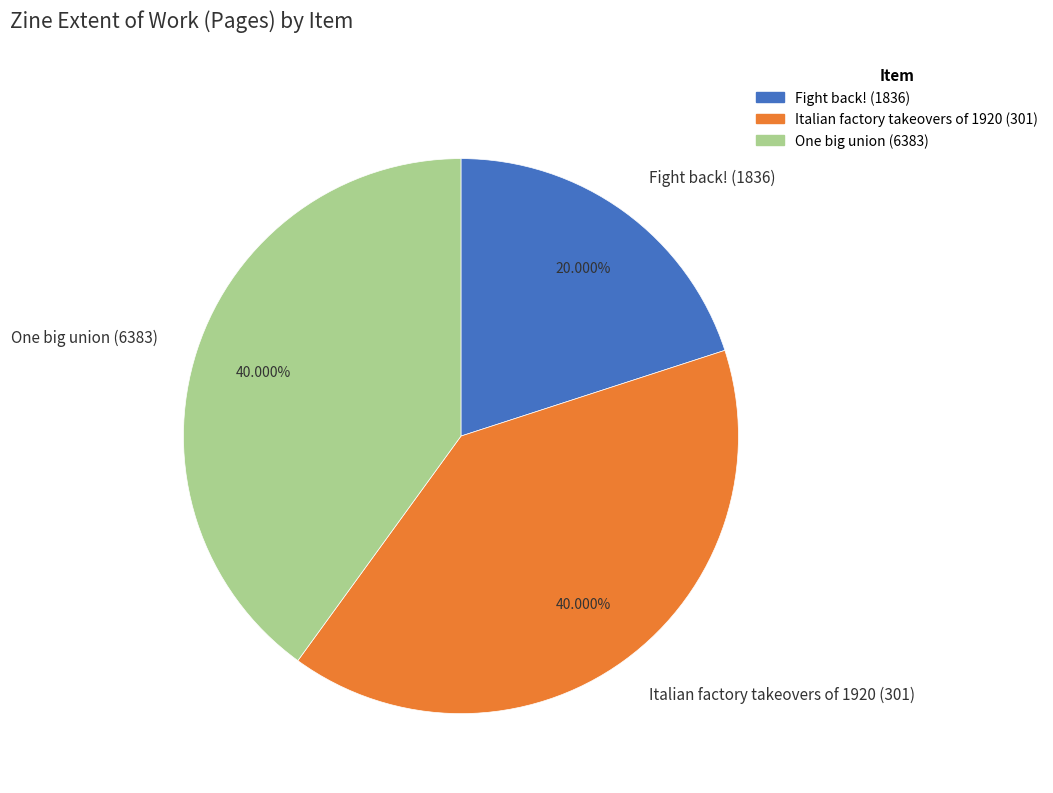

True or false: One big union (6383) accounts for 40% of the total.

True